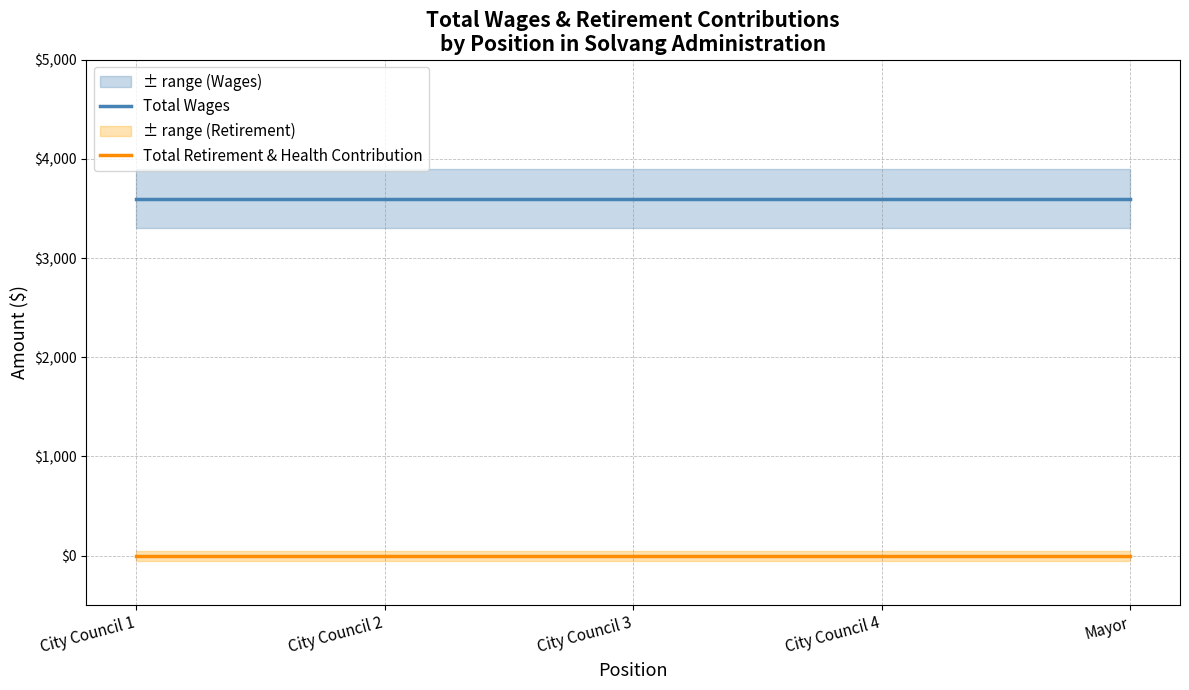

How many data points does each series have?

5